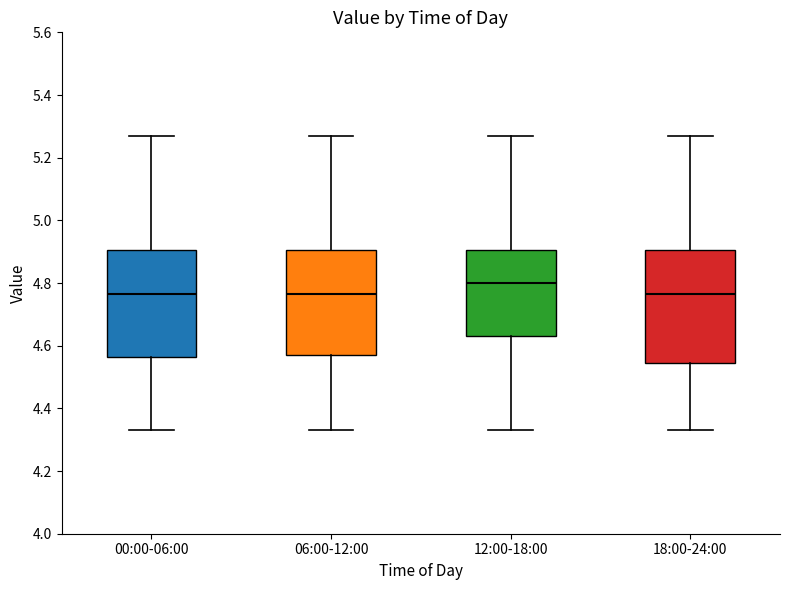

Reading left to right, read every box against the y-axis: the position of its median line, the range the box covers, and the ends of its whiskers. The values are not printed on the chart, so give them approximately, as read against the axis.

00:00-06:00: median 4.76, box 4.56 to 4.90, whiskers 4.34 to 5.28
06:00-12:00: median 4.76, box 4.58 to 4.90, whiskers 4.34 to 5.28
12:00-18:00: median 4.80, box 4.64 to 4.90, whiskers 4.34 to 5.28
18:00-24:00: median 4.76, box 4.54 to 4.90, whiskers 4.34 to 5.28